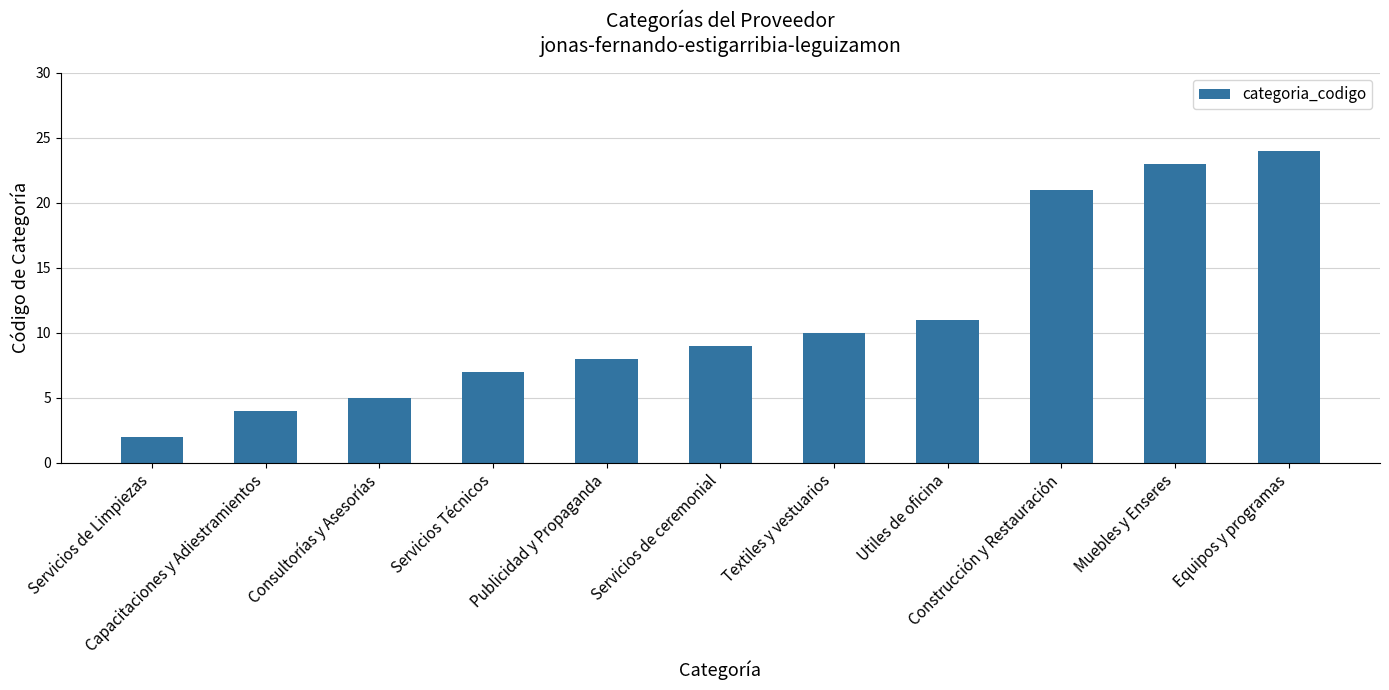

Rank the categories by value from highest to lowest.

Equipos y programas, Muebles y Enseres, Construcción y Restauración, Utiles de oficina, Textiles y vestuarios, Servicios de ceremonial, Publicidad y Propaganda, Servicios Técnicos, Consultorías y Asesorías, Capacitaciones y Adiestramientos, Servicios de Limpiezas